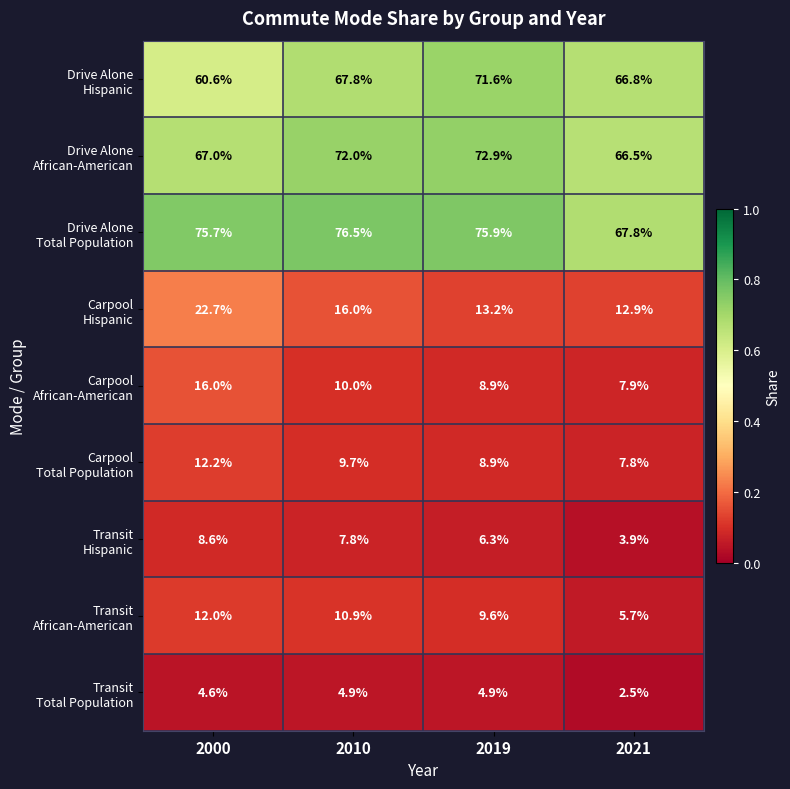

At how many categories does at least one series exceed 66?

4